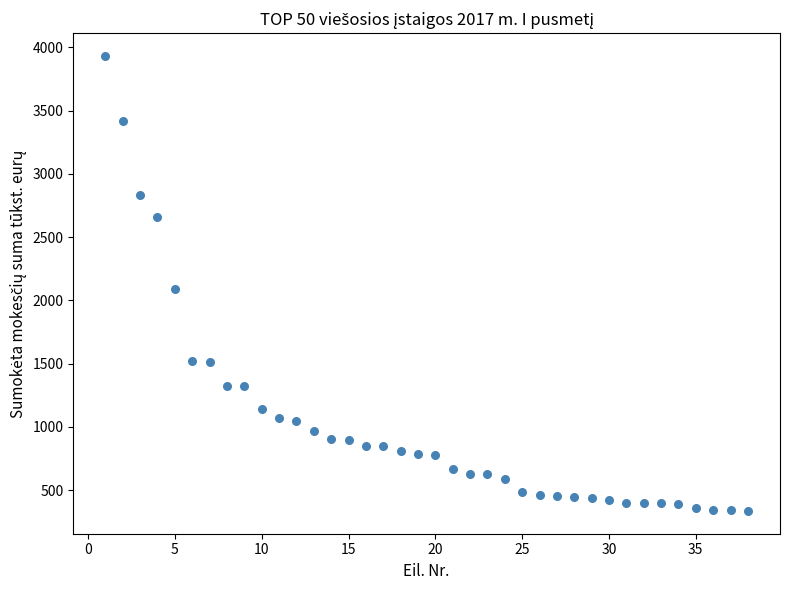

What Y value in the scatter plot is closest to 2134?

2088